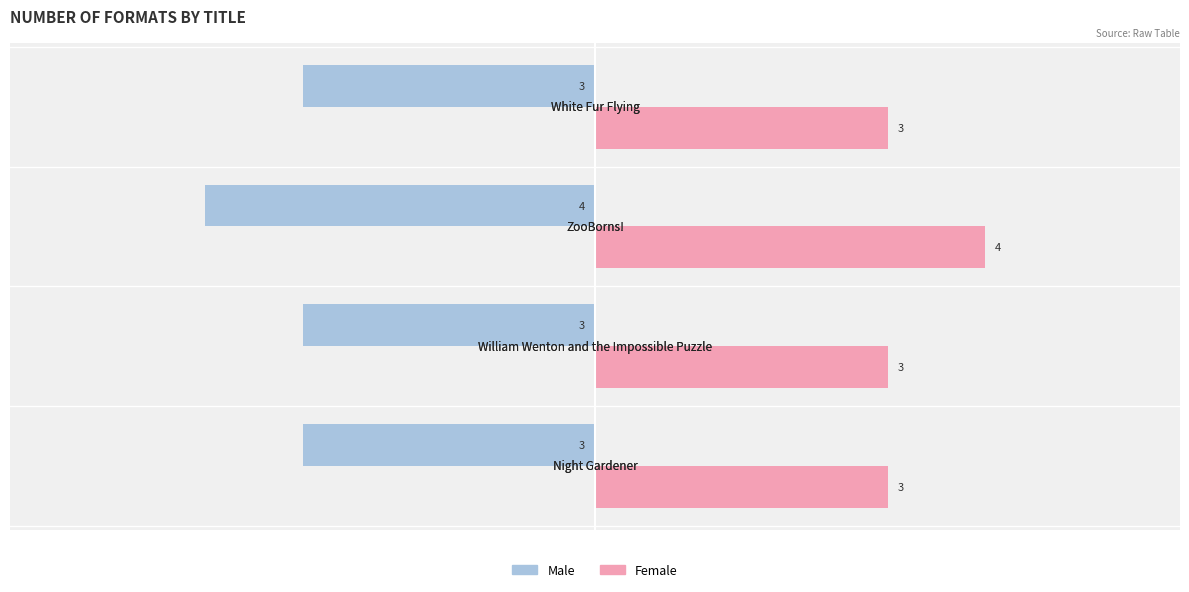

What is the difference between the maximum and minimum values in the Female series?

1